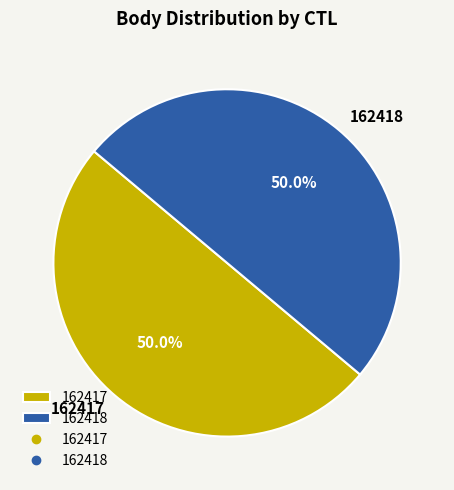

What is the ratio of the value at 162418 to the value at 162417?

1.0